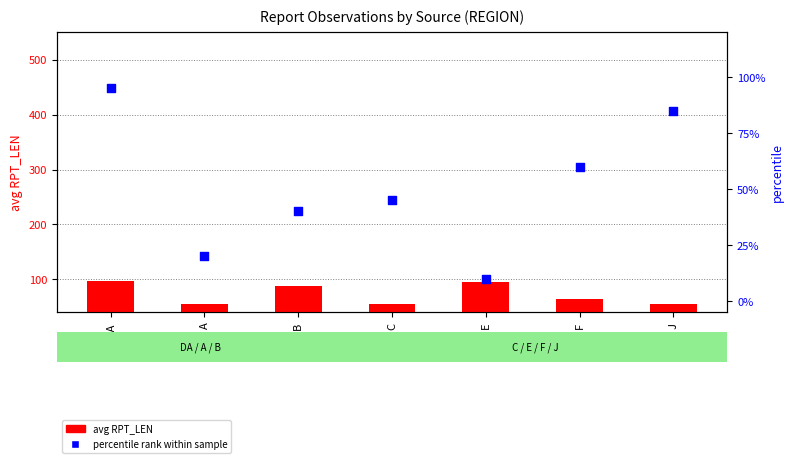

At how many categories does at least one series exceed 21?

7